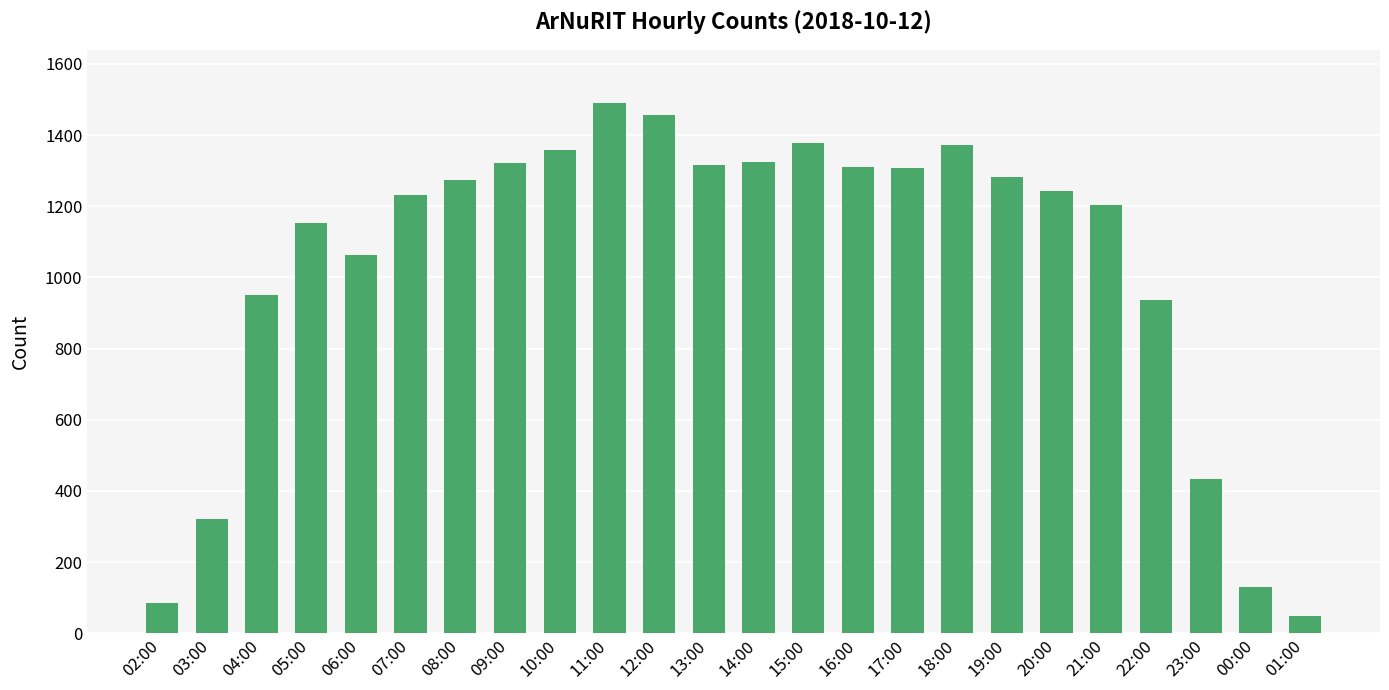

True or false: the data shows 285 at 16:00.

False